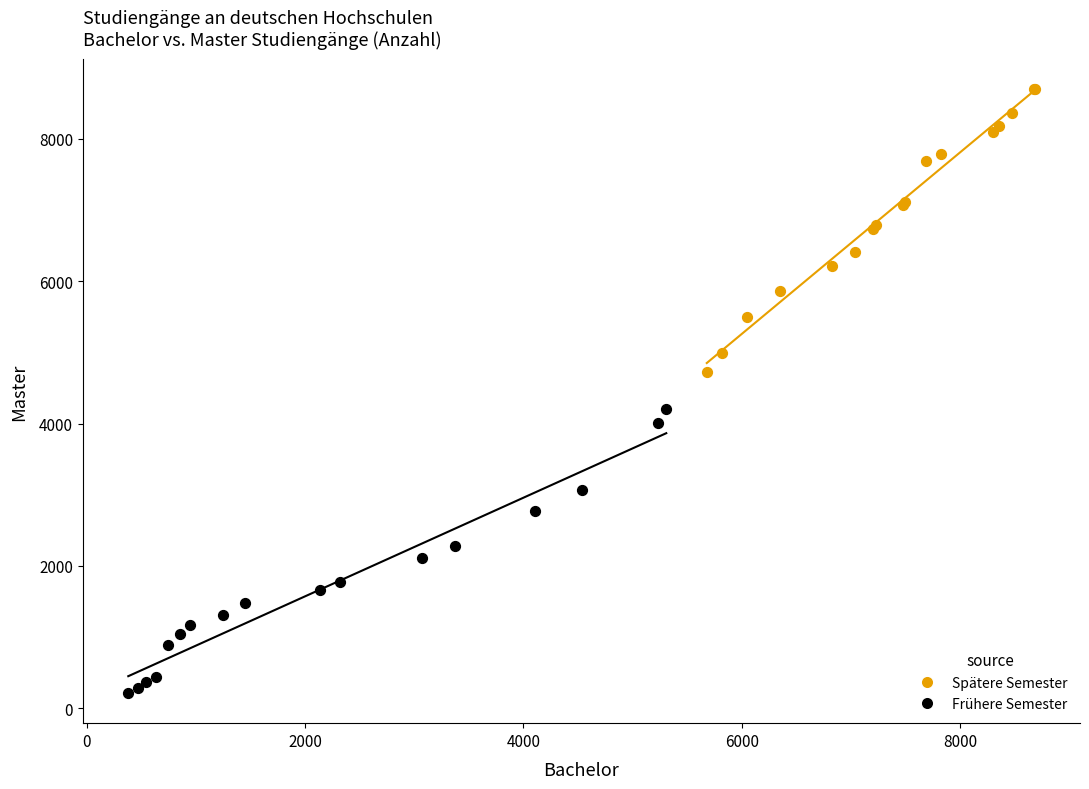

Which series contains the lowest Y value?

Frühere Semester